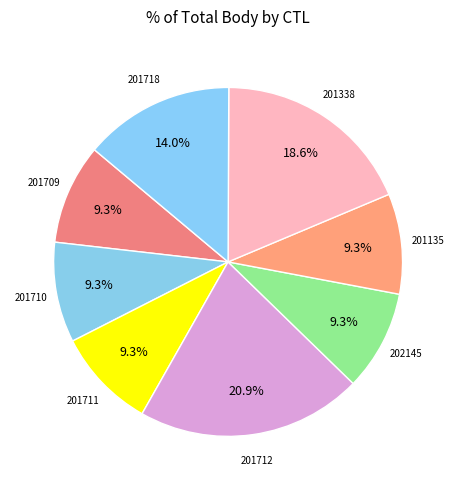

Which category has the smallest portion of the pie?

201709